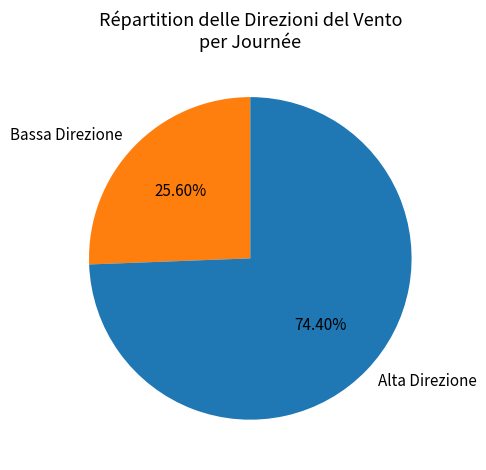

Is the sum of Bassa Direzione and Alta Direzione greater than half?

Yes